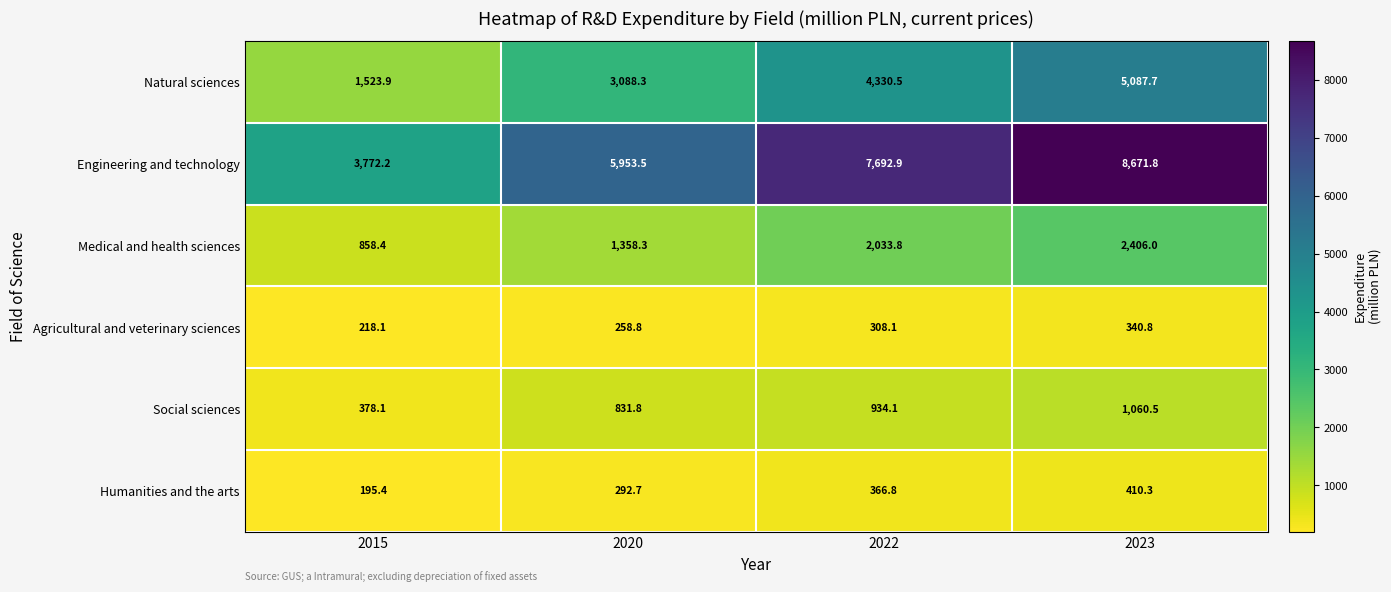

What is the difference between the second highest and minimum values in the Medical and health sciences series?

1175.4